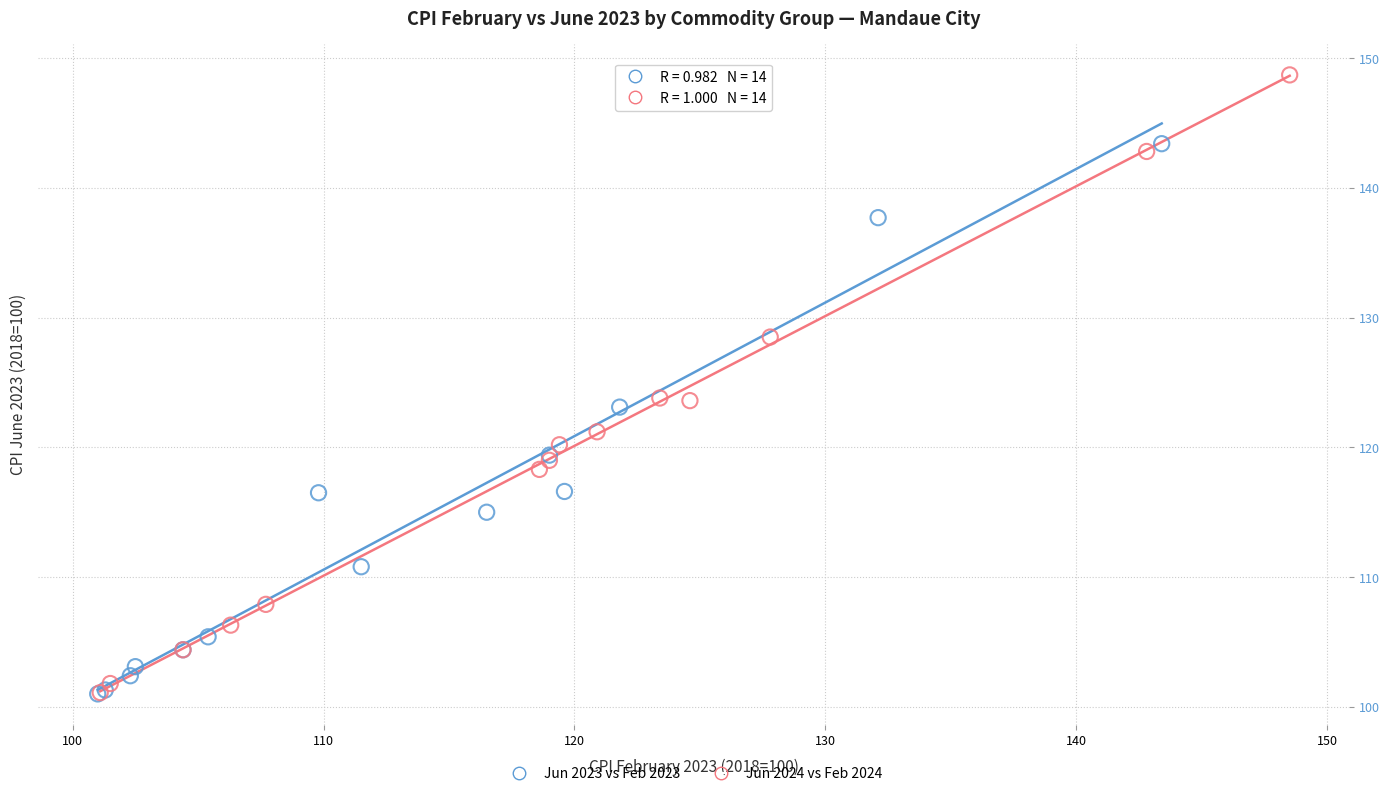

Which series has the largest Y range (max minus min)?

Jun 2024 vs Feb 2024